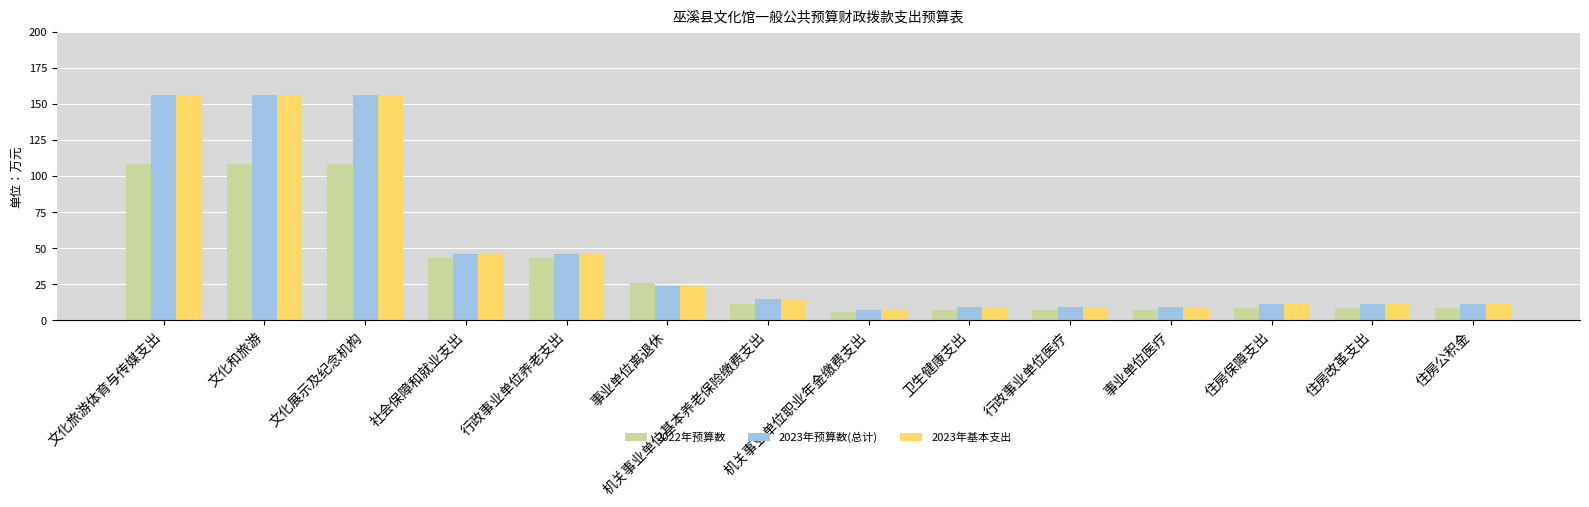

The value of 2023年基本支出 at 机关事业单位基本养老保险缴费支出 is 14.8. True or false?

True